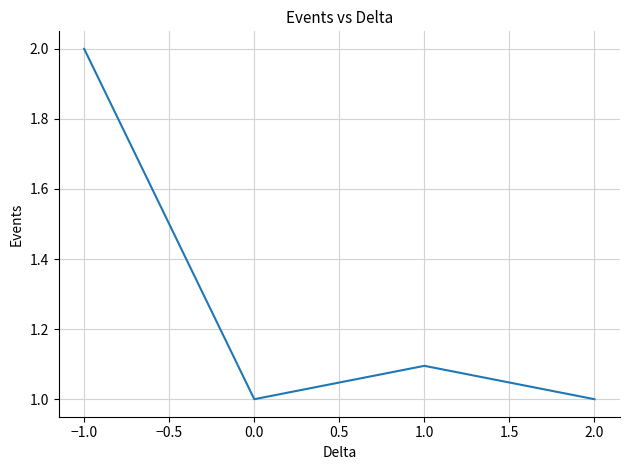

How many lines are shown in the chart?

1